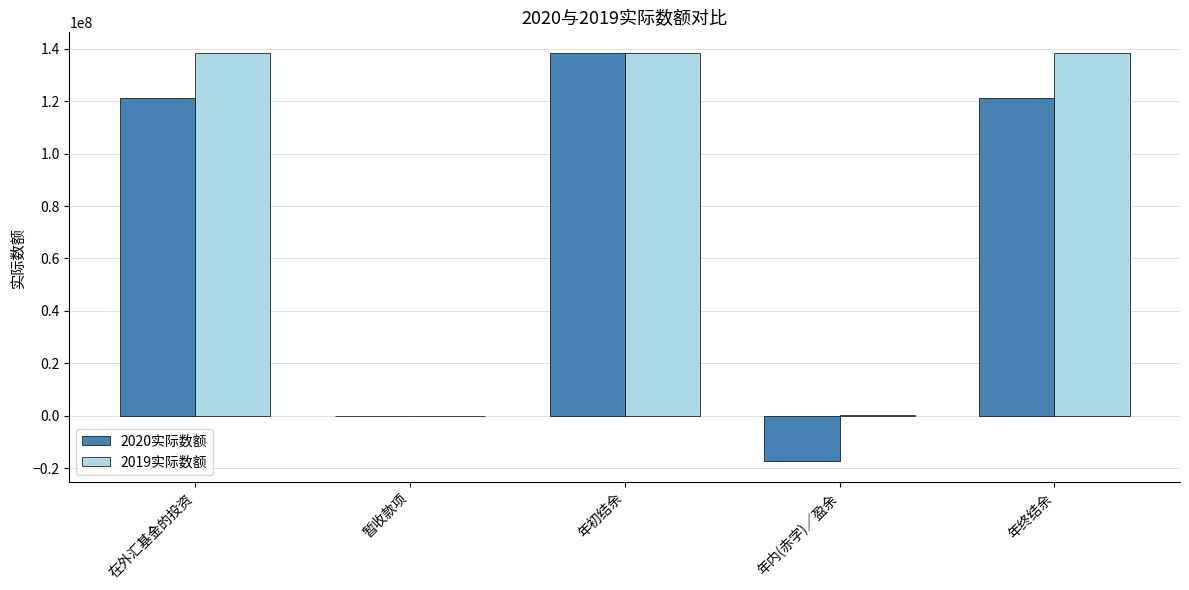

True or false: 2019实际数额 has a value of 138155143 at 年初结余.

True